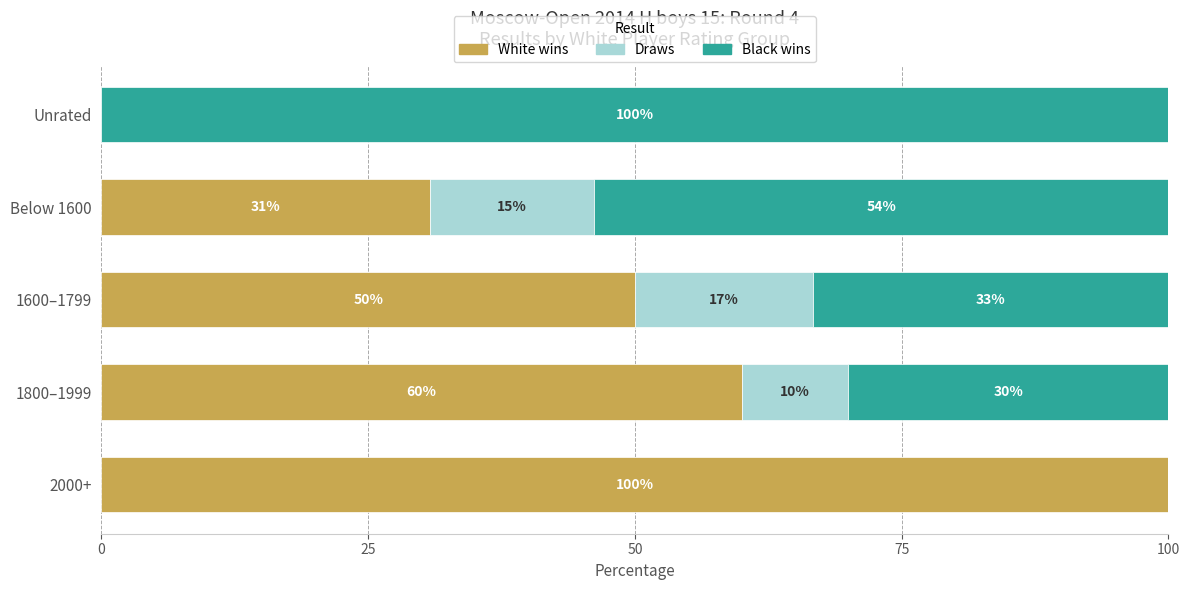

What is the maximum value for White wins?

100.0